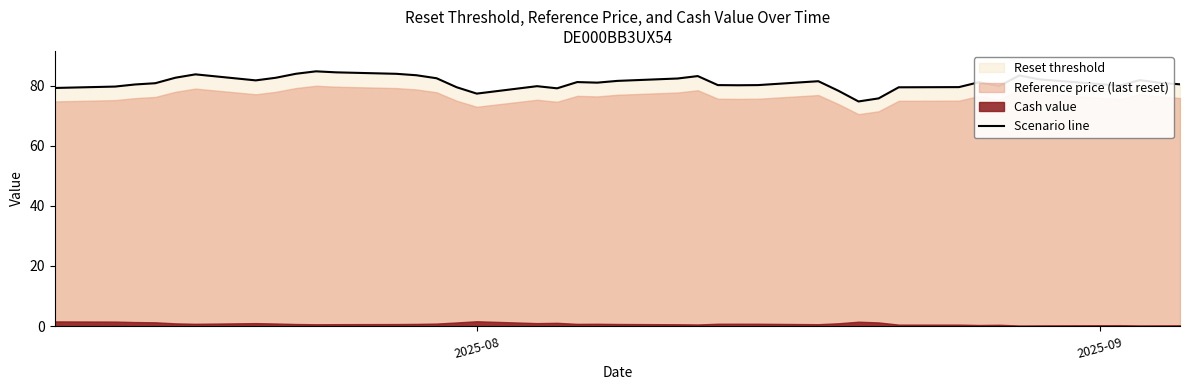

What is the difference between the maximum and minimum values?

10.0